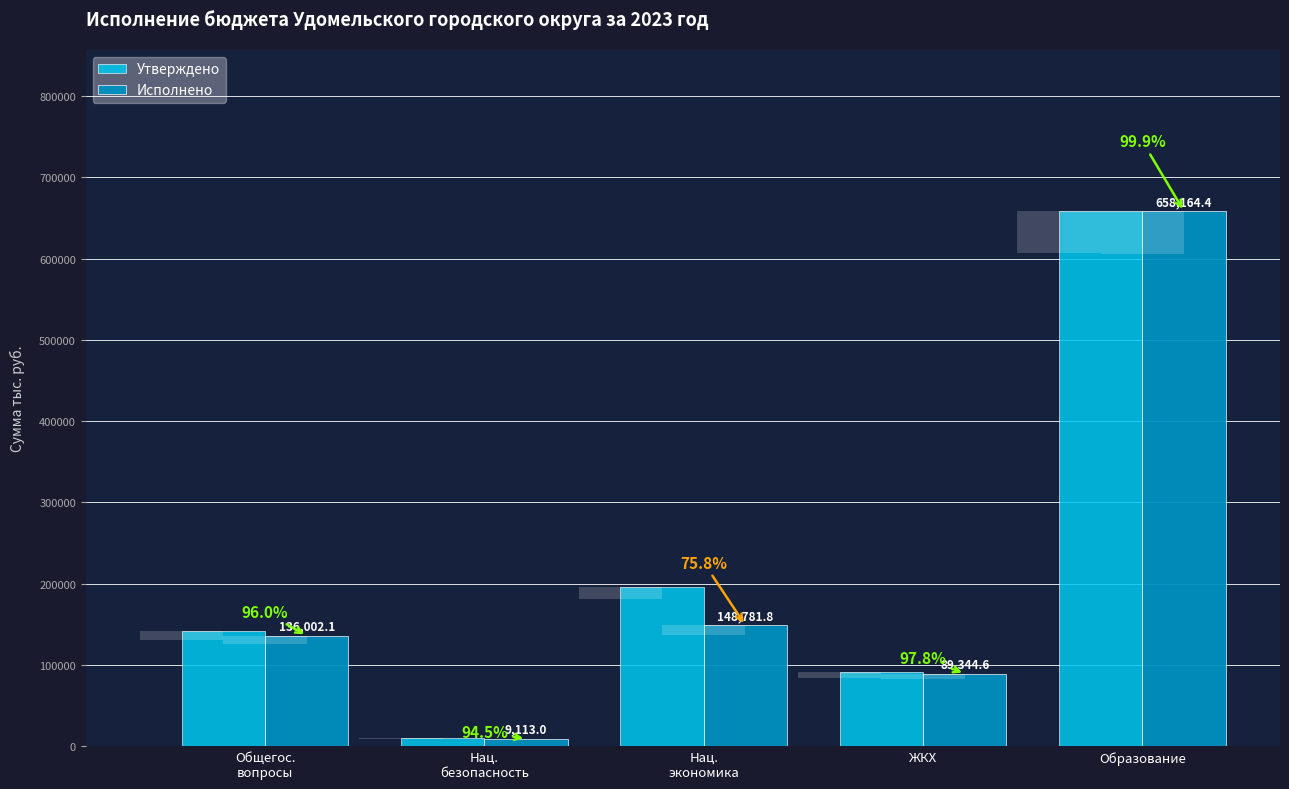

How many bars are there in each group?

2